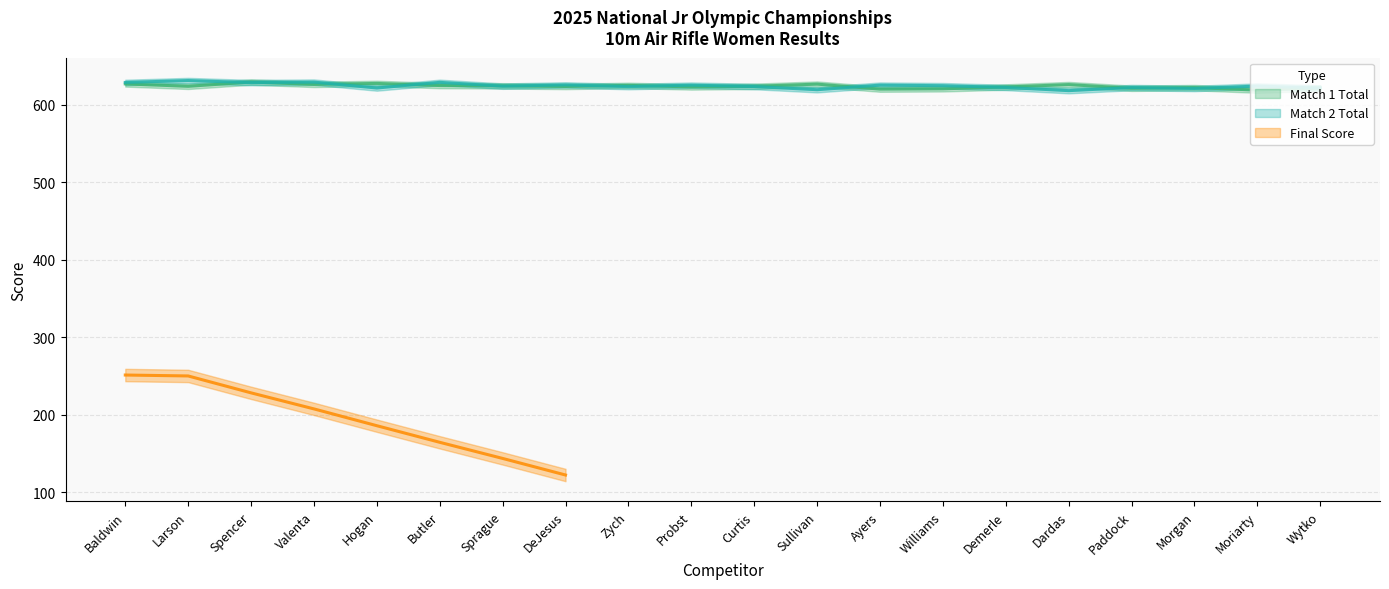

How many intersections are there between Match 2 Total and Match 1 Total?

14